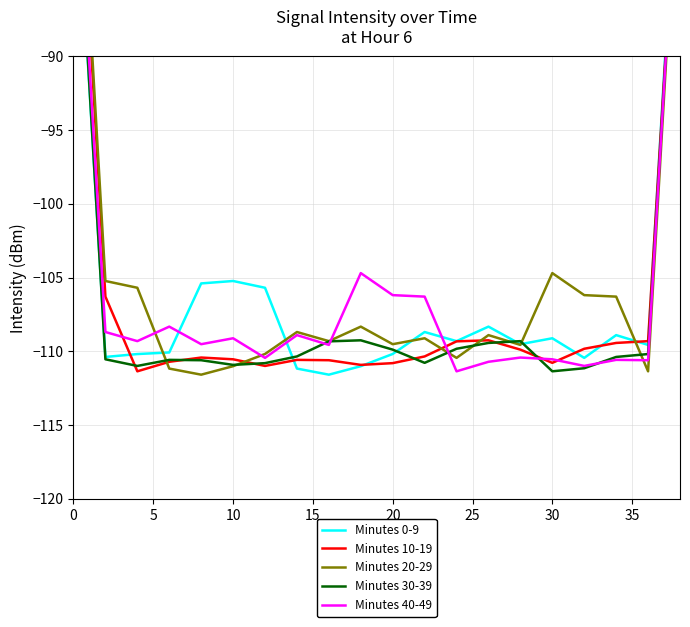

Does the chart have visible grid lines?

Yes